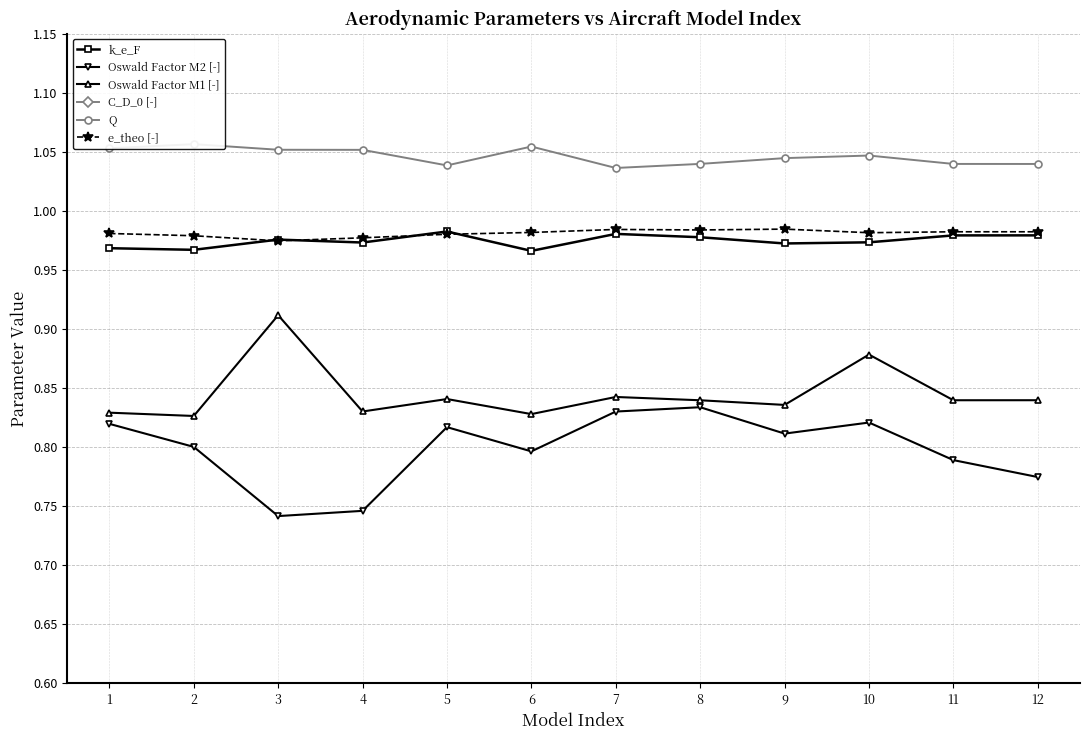

What is the value of the Oswald Factor M2 [-] point at the 11th from the left?

0.8